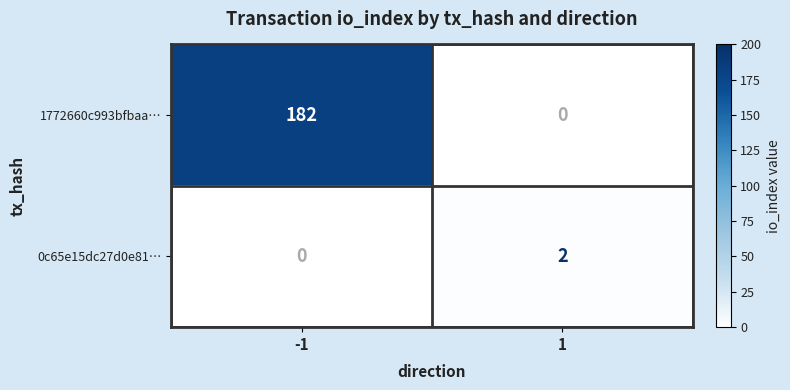

Is the value of 0c65e15dc27d0e81… at -1 greater than the value of 1772660c993bfbaa… at 1?

No